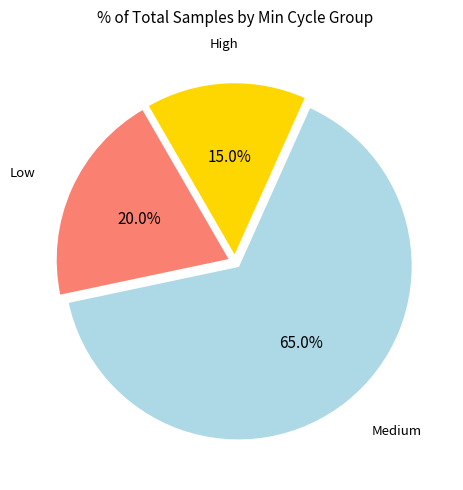

Count the number of slices in the pie.

3